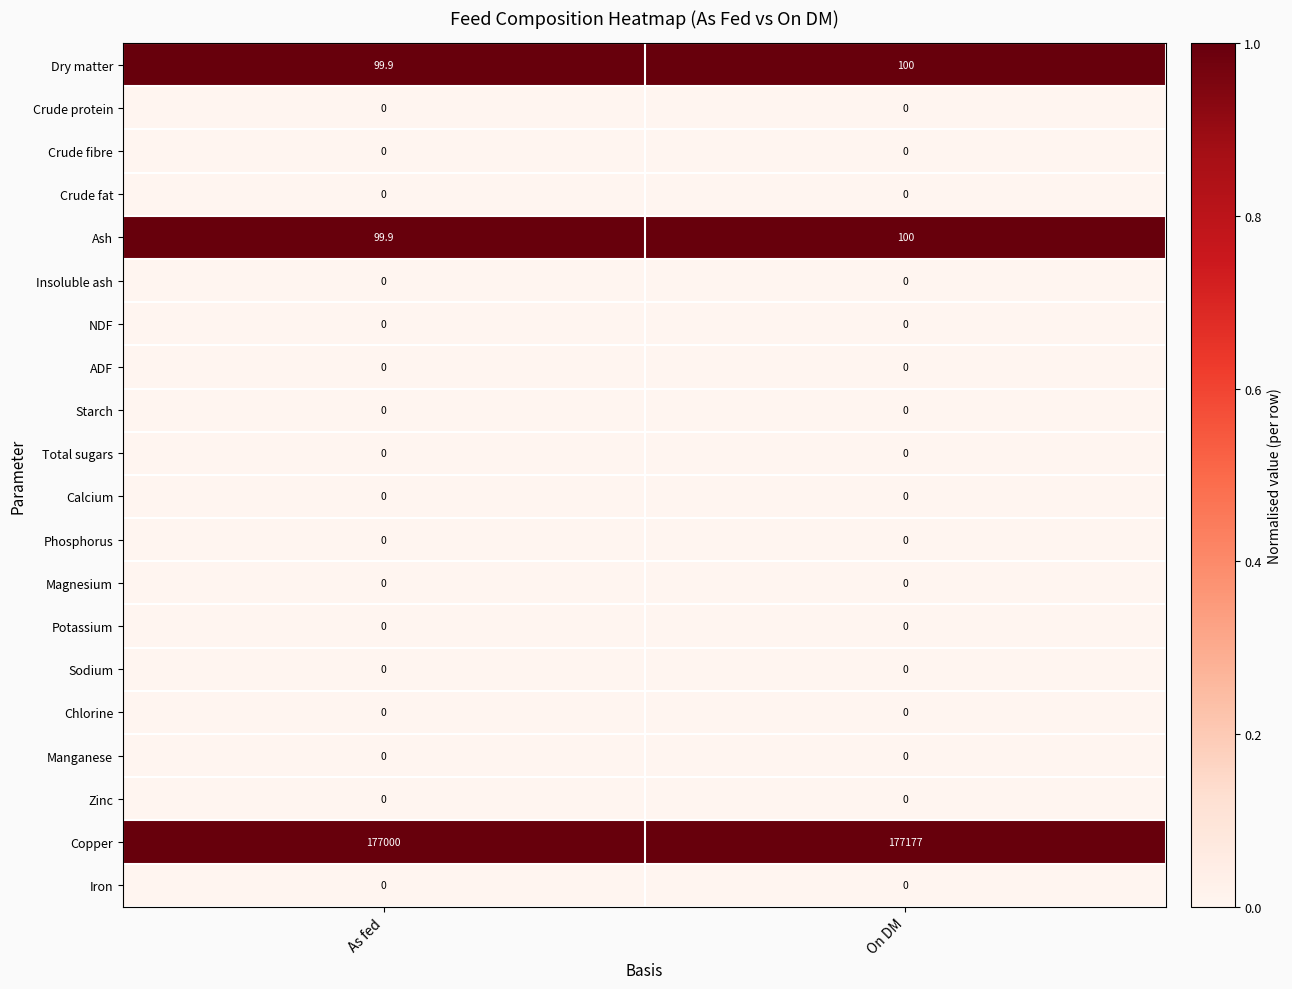

How many distinct data groups are displayed?

20